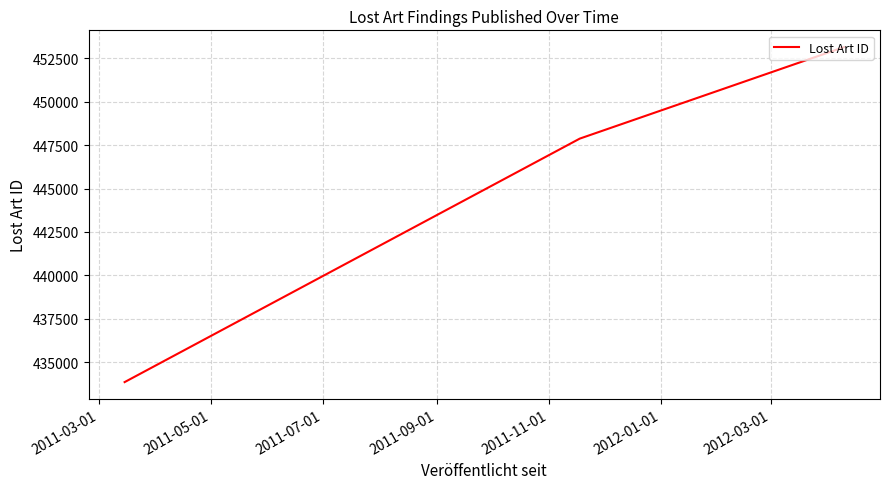

What is the minimum value shown in the chart?

433851